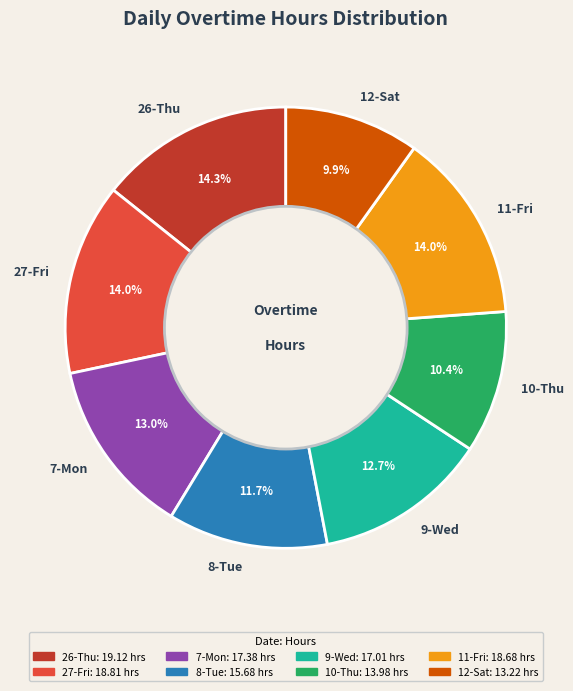

To the nearest percent, what is the difference between the 7-Mon and 11-Fri slice percentages?

1%